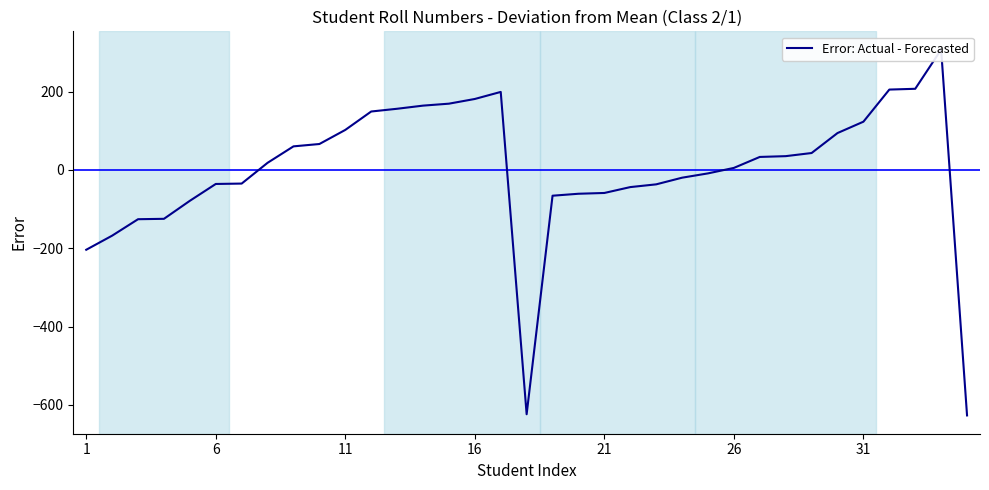

What is the difference between the maximum and second lowest values?

931.0